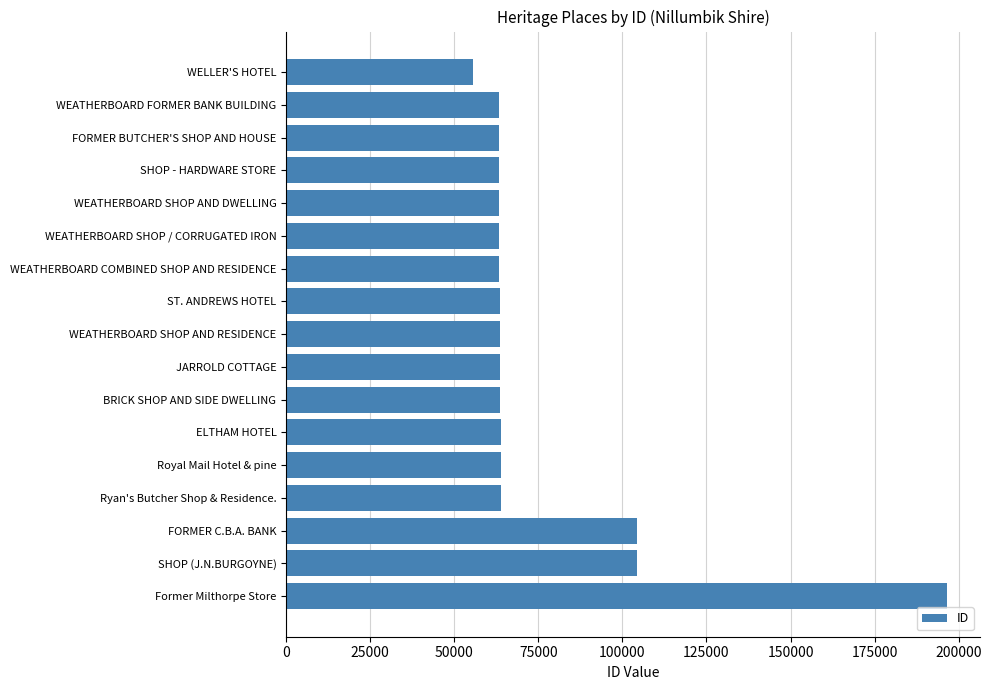

What is the maximum value shown in the chart?

196499